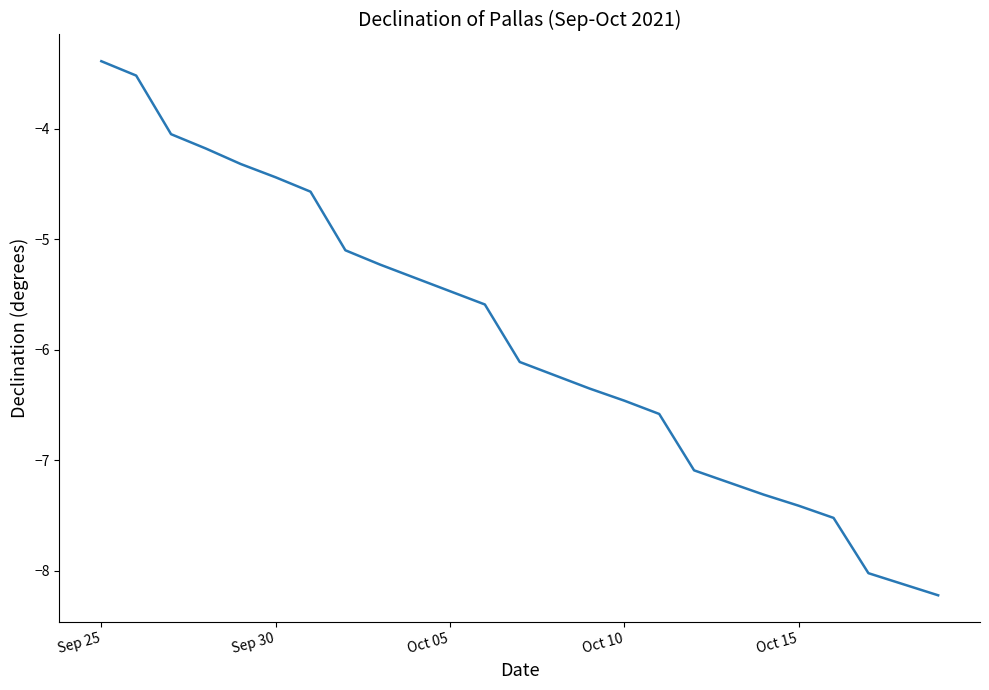

What is the minimum value shown in the chart?

-8.2